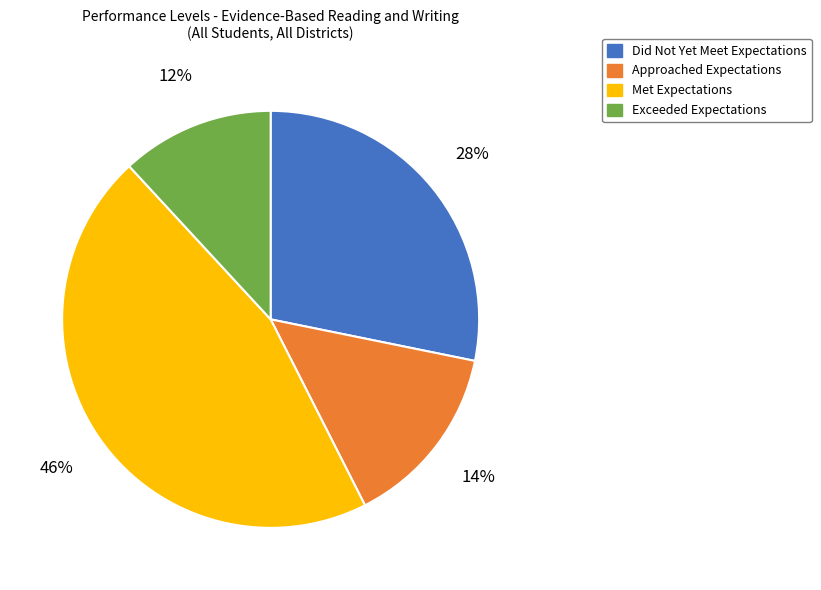

Is the sum of Met Expectations and Approached Expectations greater than half?

Yes